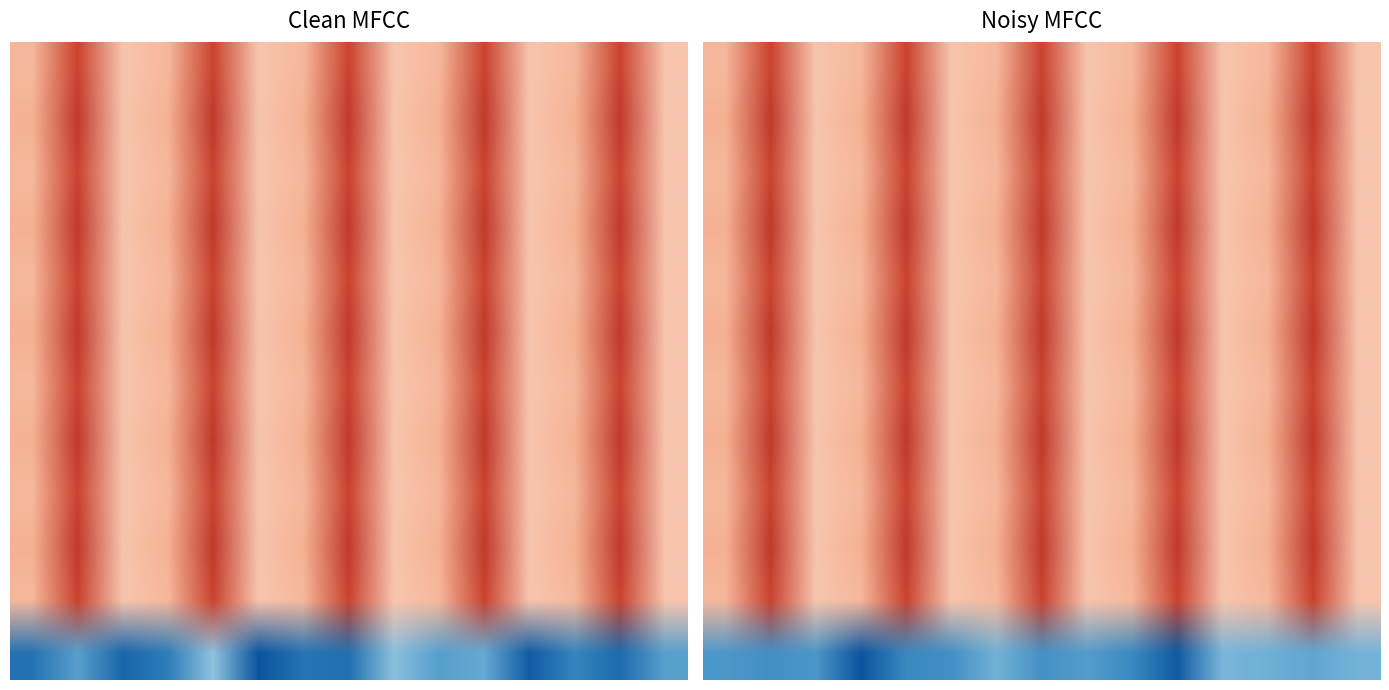

How many data points does each series have?

3